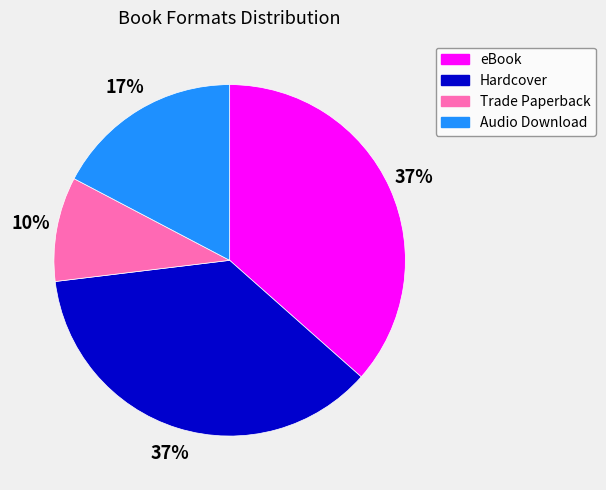

True or false: Audio Download accounts for 17% of the total.

True